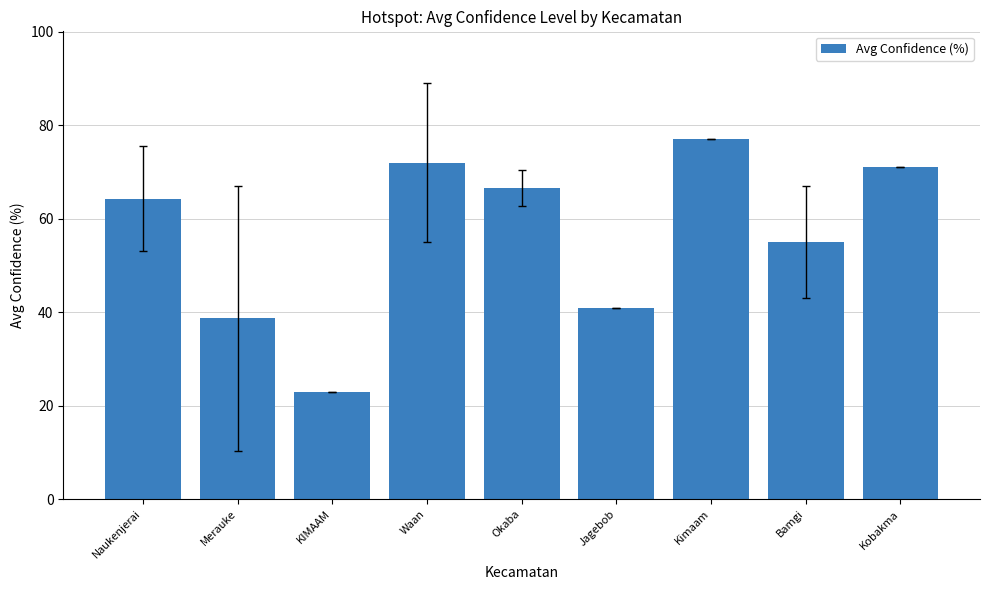

How many categories are shown in the chart?

9